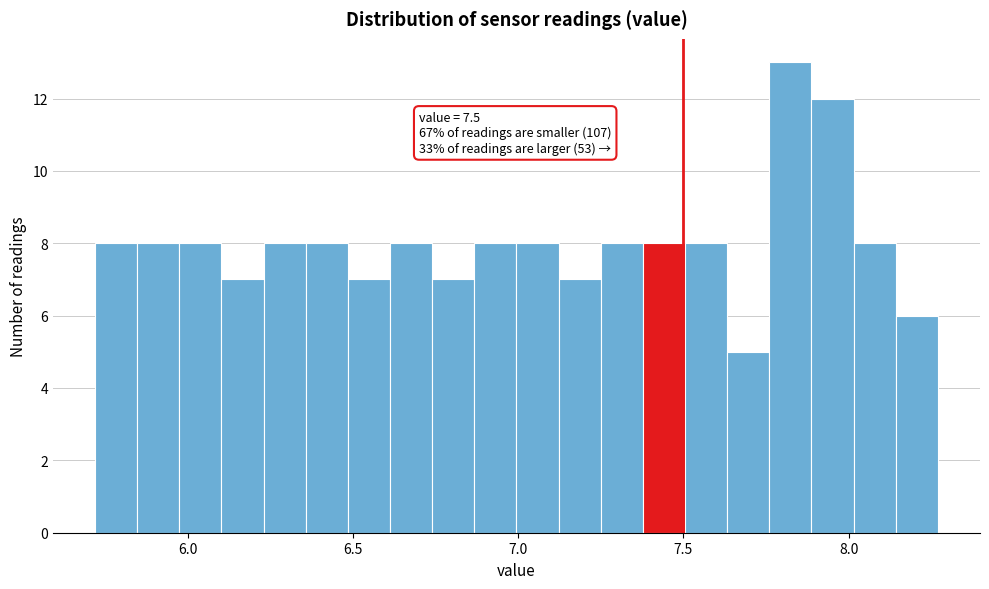

Read against the x-axis, roughly where is the centre of the tallest bar?

7.80